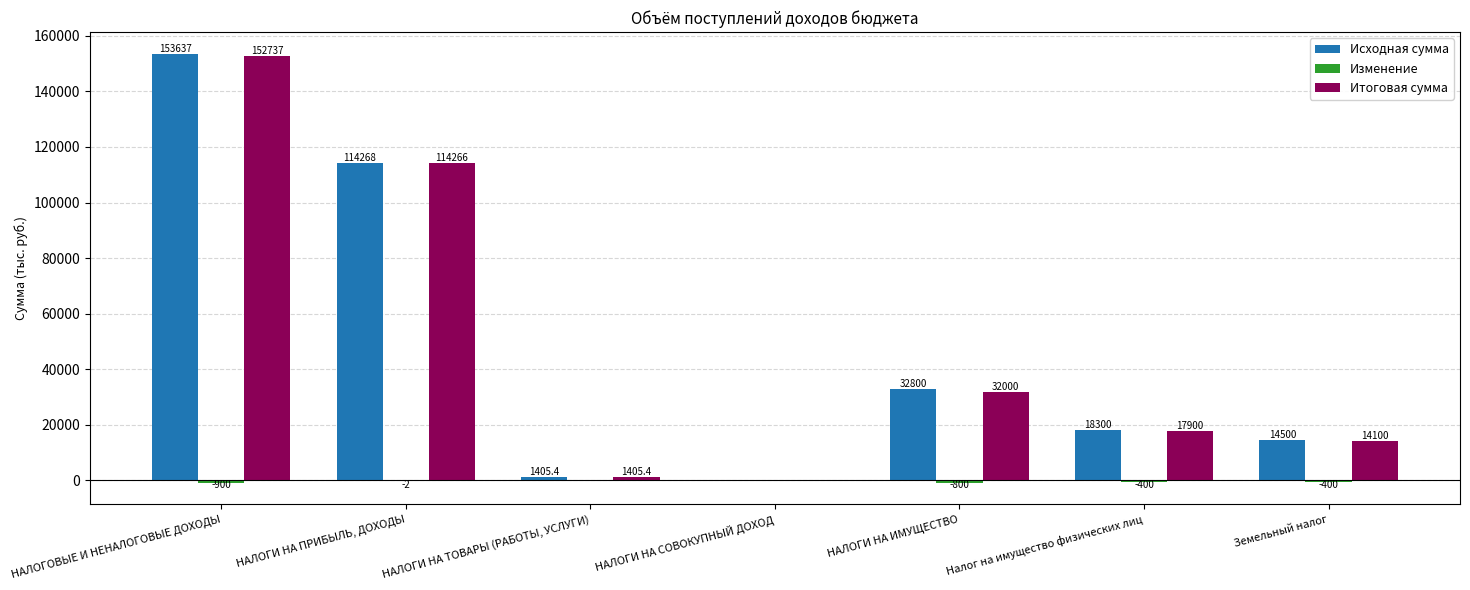

Between НАЛОГИ НА ПРИБЫЛЬ, ДОХОДЫ and Земельный налог, which series saw the biggest shift?

Итоговая сумма